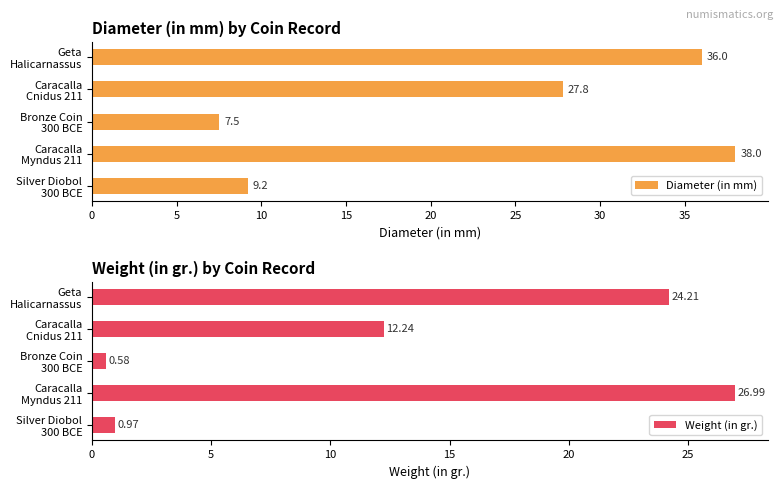

How many data points in Weight (in gr.) are less than 12?

2